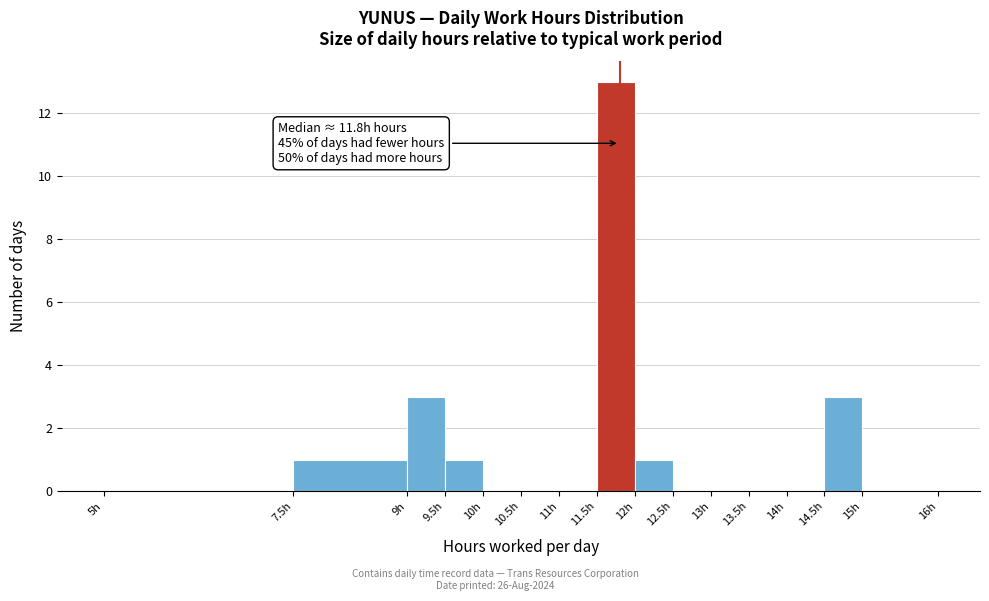

Over which range of the x-axis is the bar tallest?

11.5 to 12.0